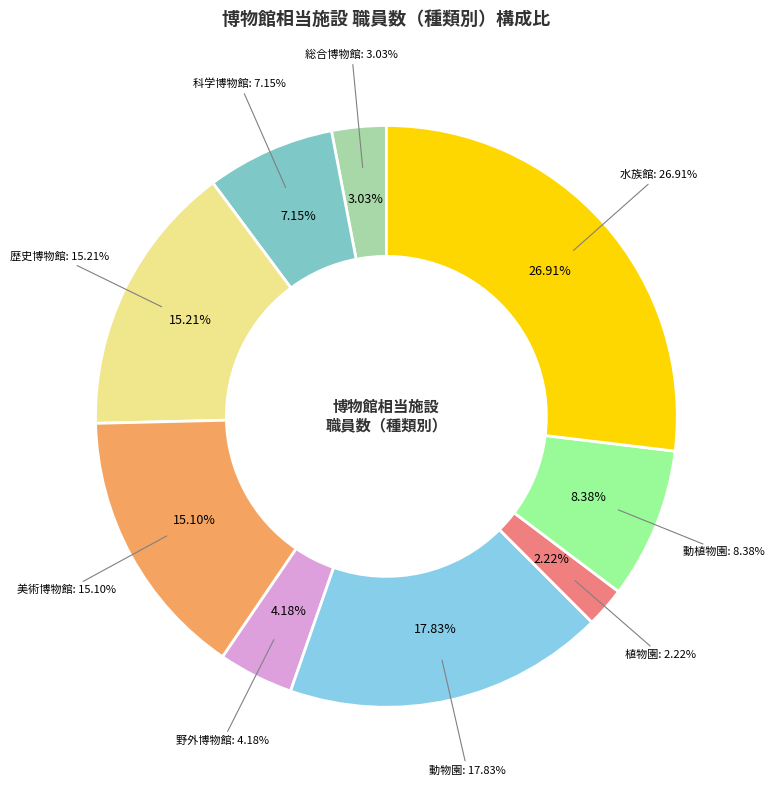

What is the change in value from 動植物園 to 水族館?

+692